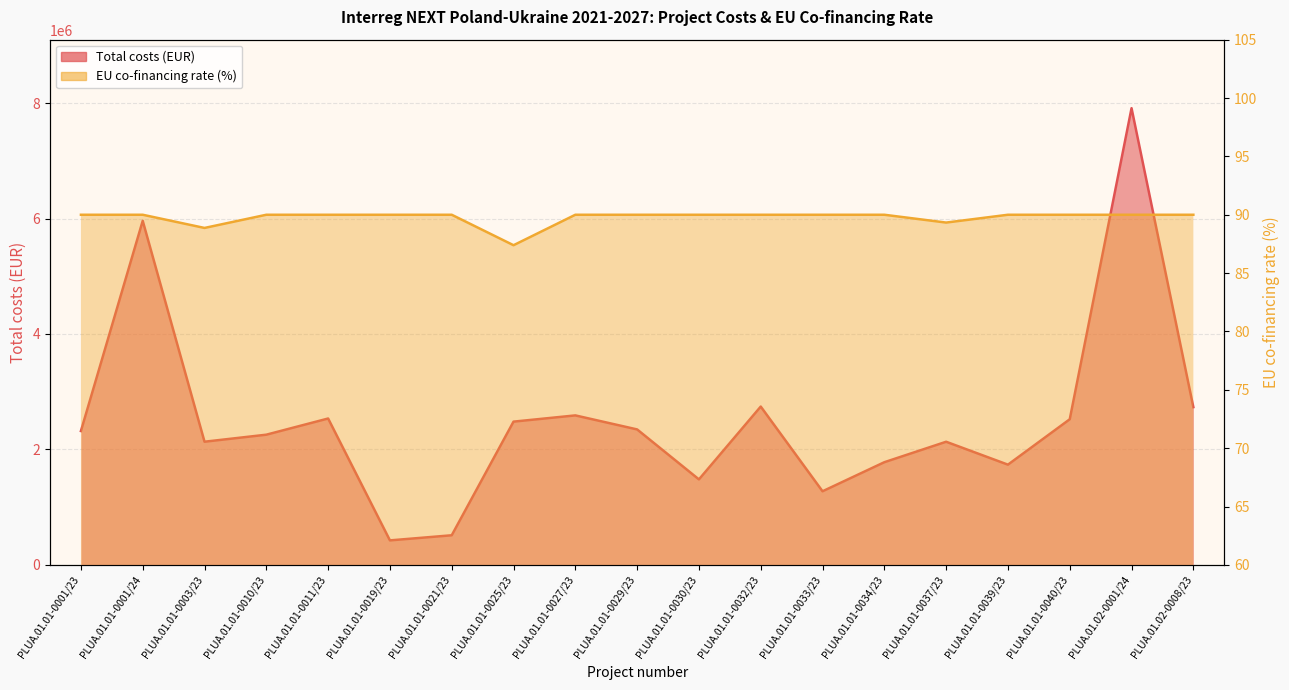

What are all the series names shown in the legend?

Total costs (EUR), EU co-financing rate (%)